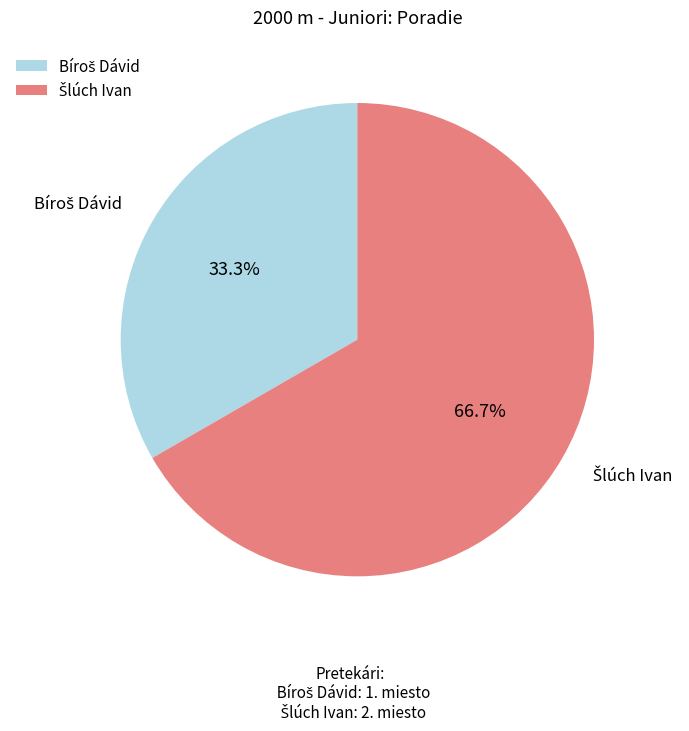

Does any single category account for the majority?

Yes